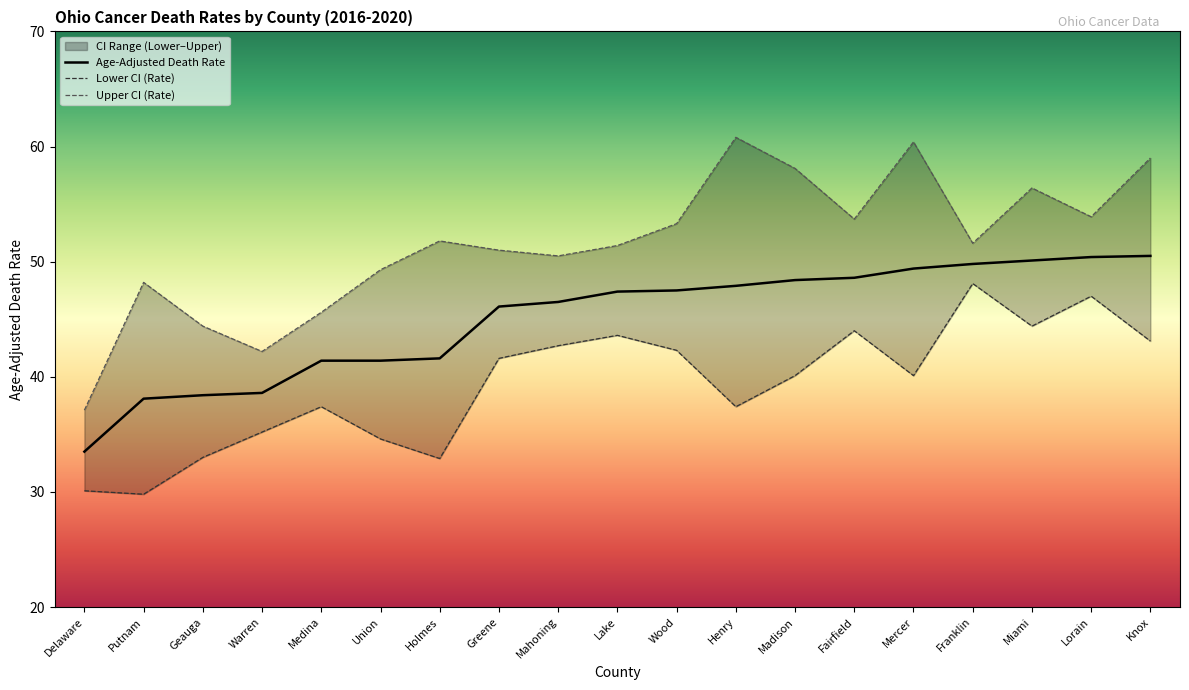

Rank the series by their average value, from lowest to highest.

Lower CI (Rate), Age-Adjusted Death Rate, Upper CI (Rate)